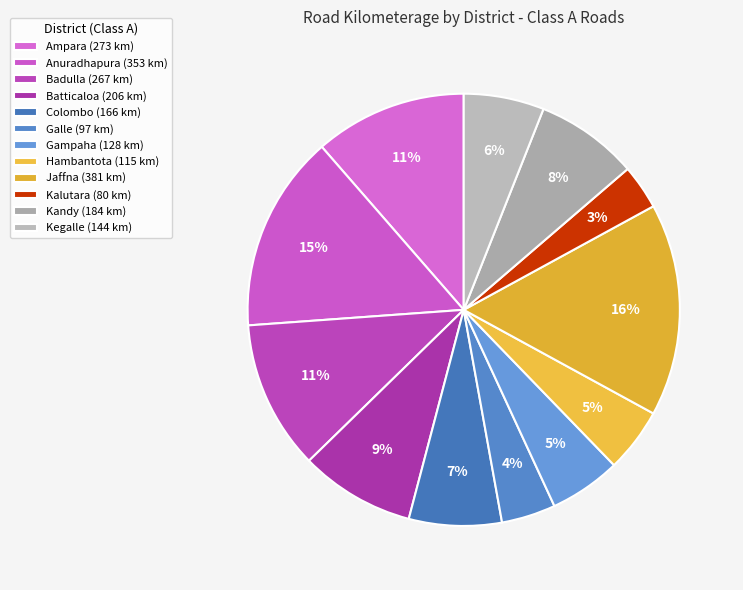

Approximately how many times larger is the value at Ampara compared to Badulla?

1.0